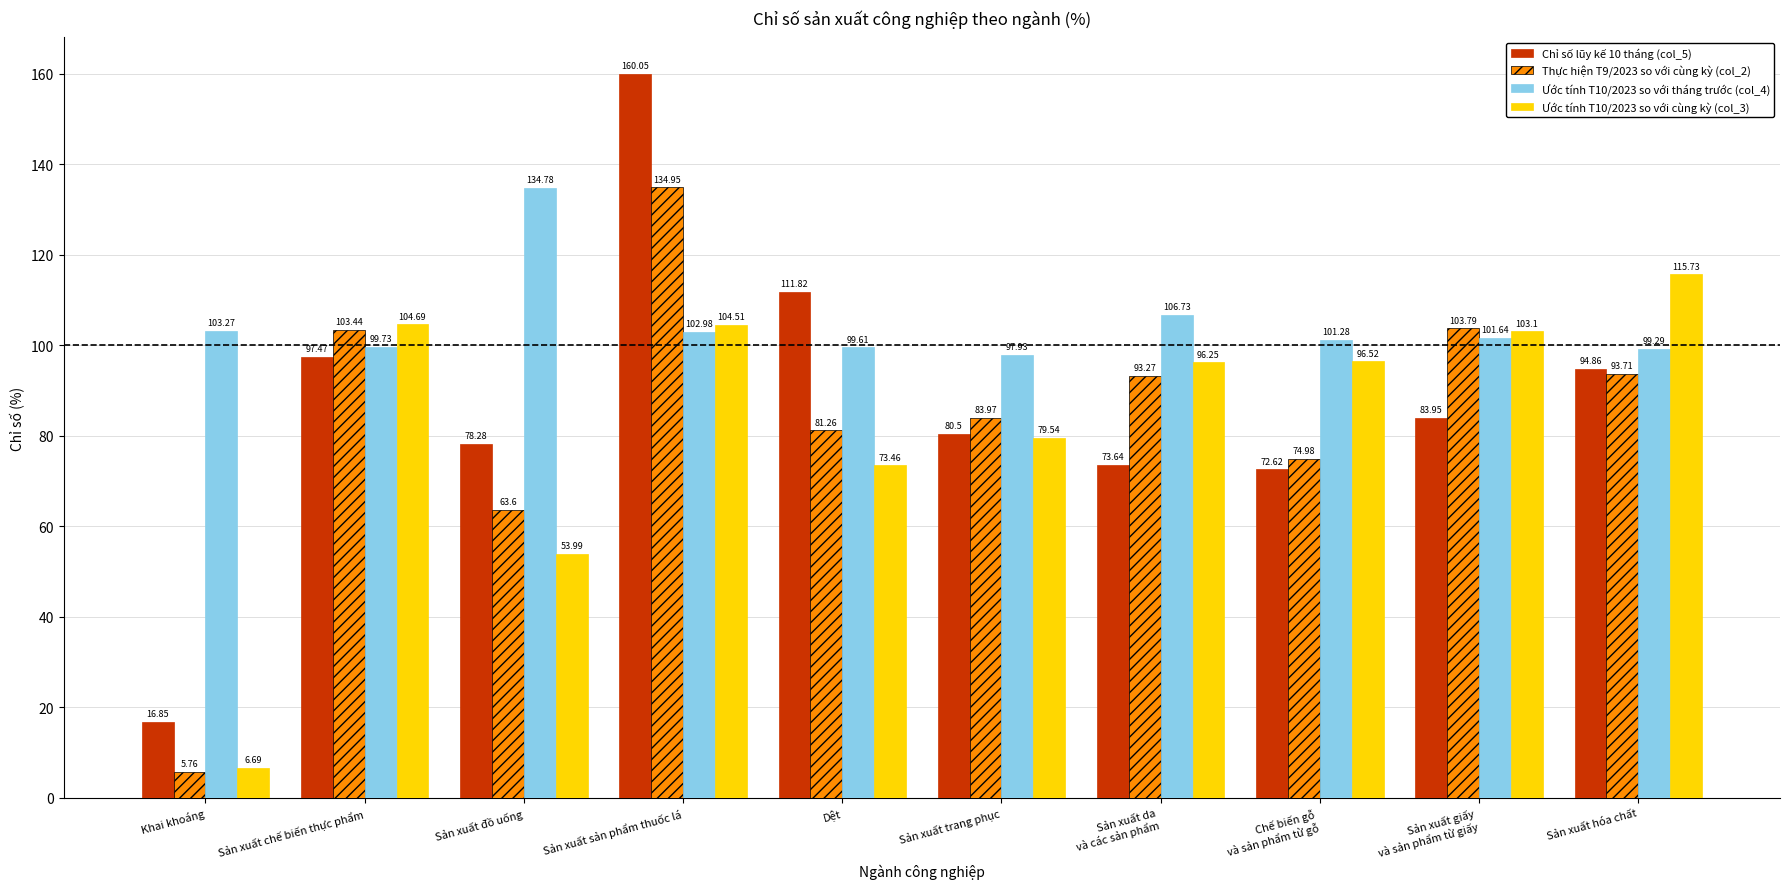

At which label is Ước tính T10/2023 so với cùng kỳ (col_3) closest to 61?

Sản xuất đồ uống